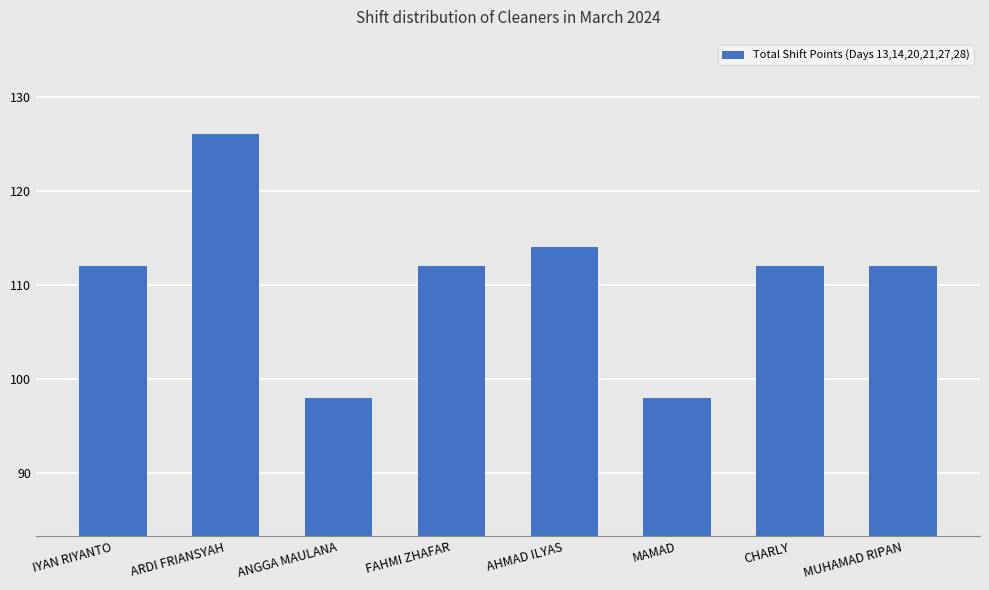

Count the number of categories in the chart.

8